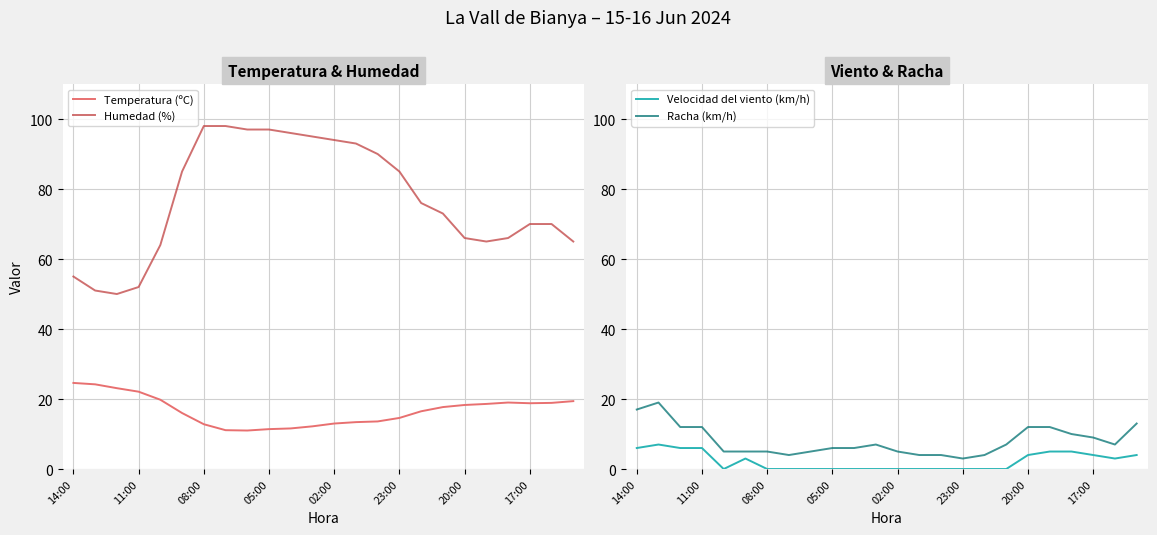

True or false: Temperatura (ºC) has a value of 37.7 at 11:00.

False